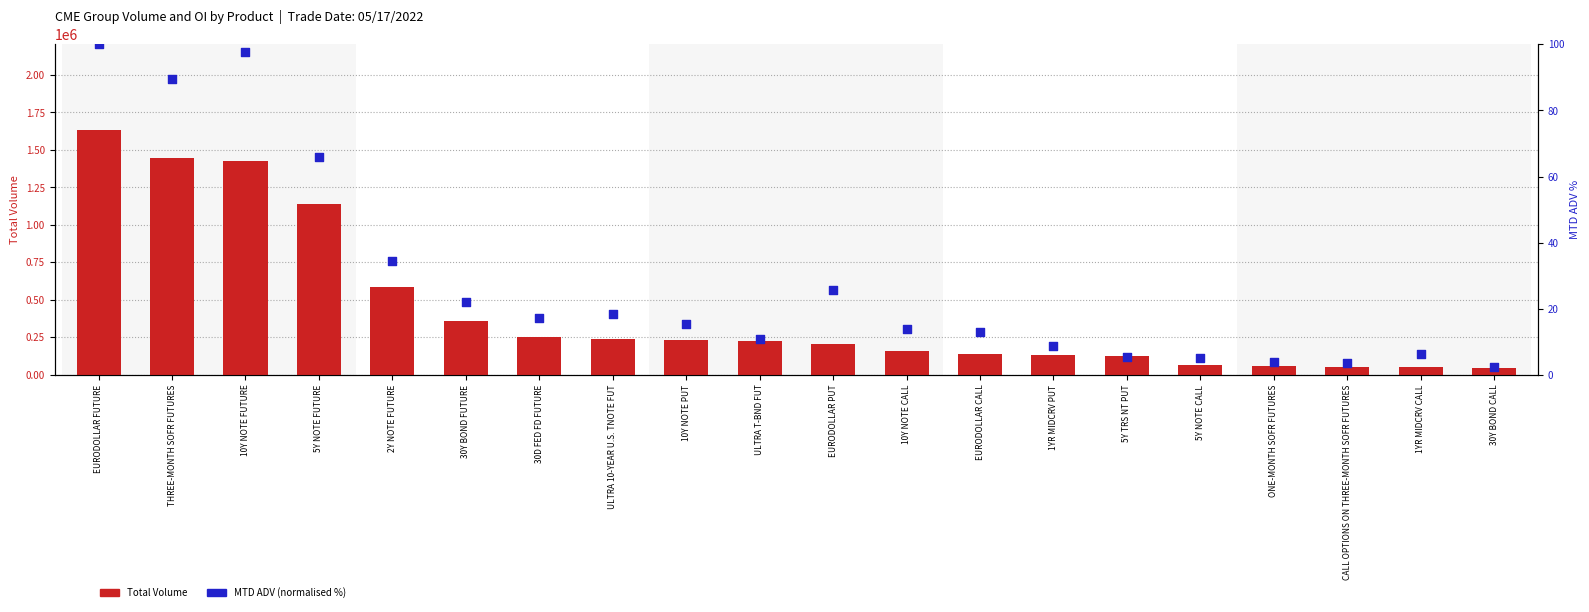

At which category is the sum across all series the highest?

EURODOLLAR FUTURE